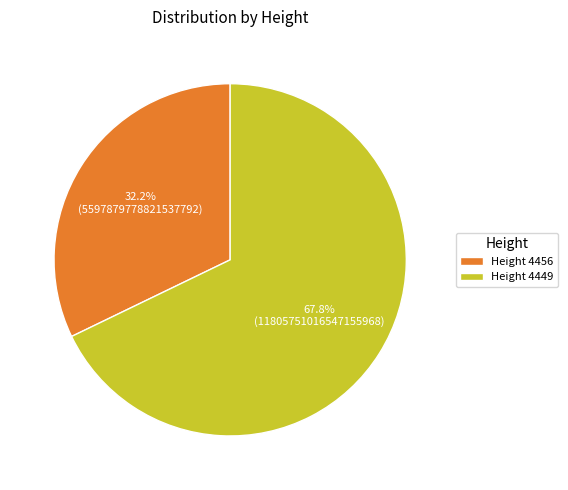

Count the number of slices in the pie.

2